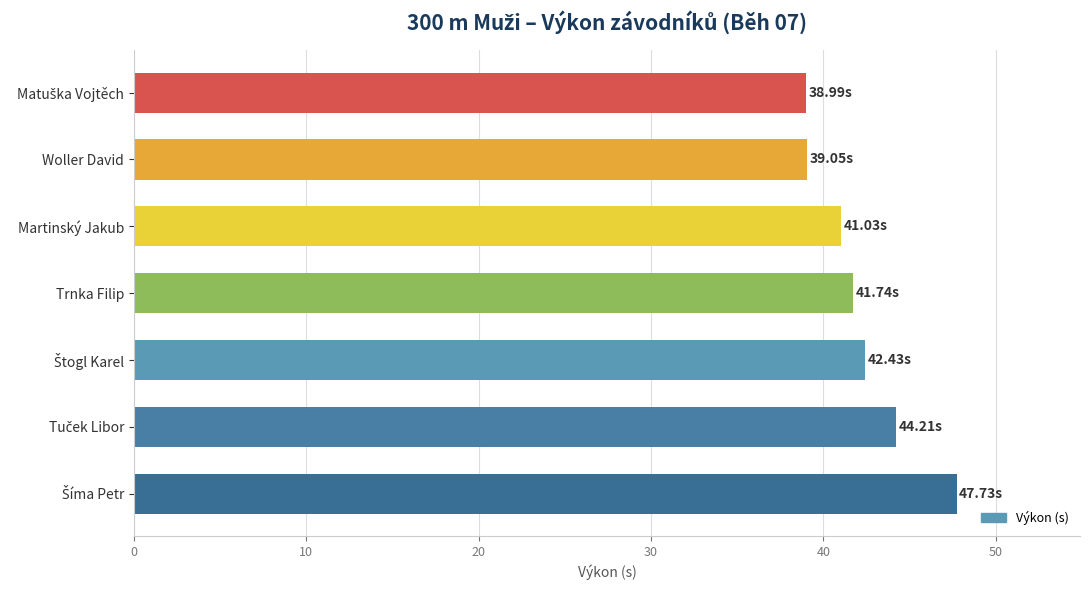

Approximately how many times larger is the value at Trnka Filip compared to Woller David?

1.1